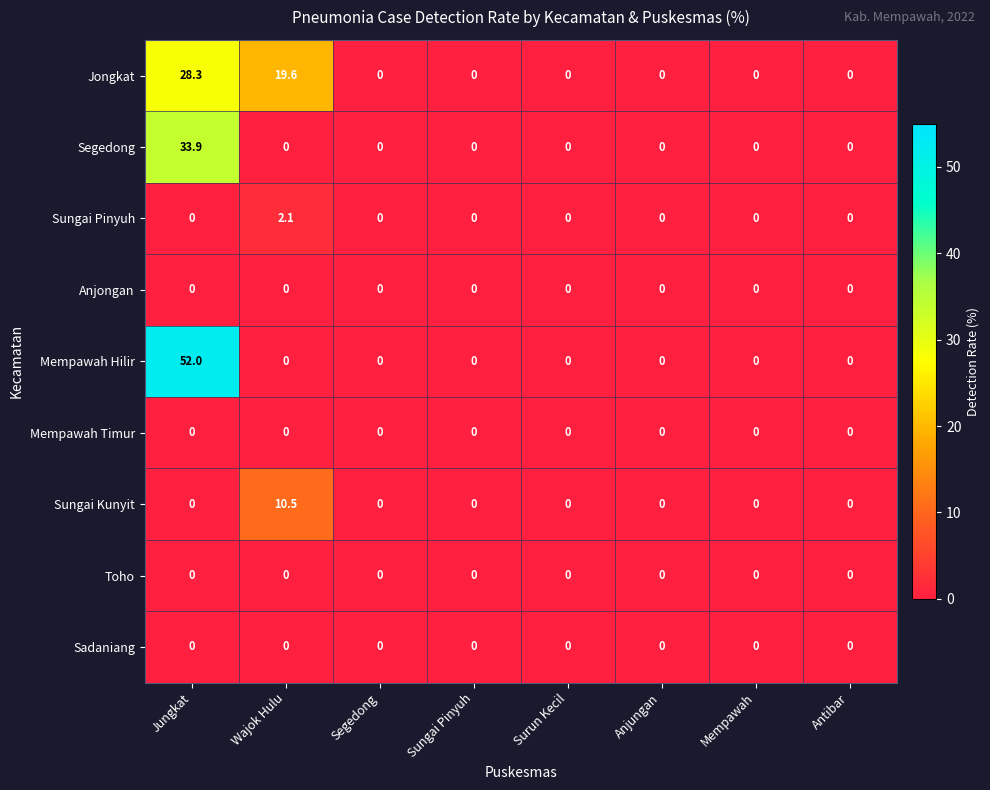

Between Wajok Hulu and Anjungan, which series saw the biggest shift?

Jongkat